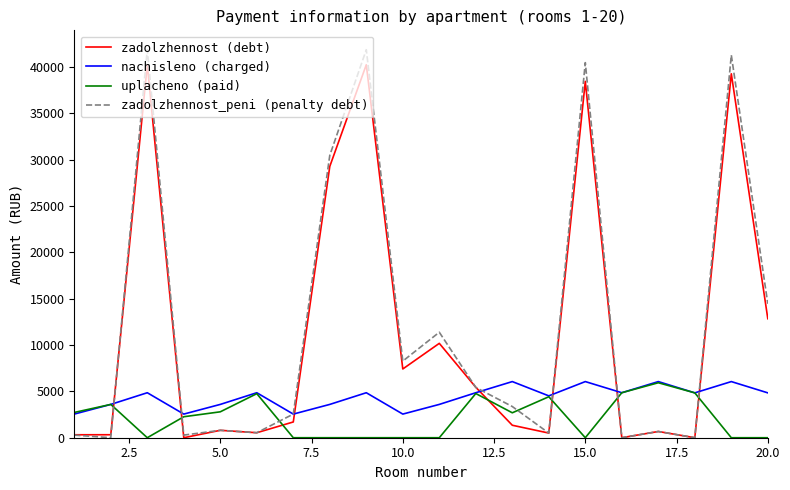

How many intersections are there between nachisleno (charged) and zadolzhennost (debt)?

7